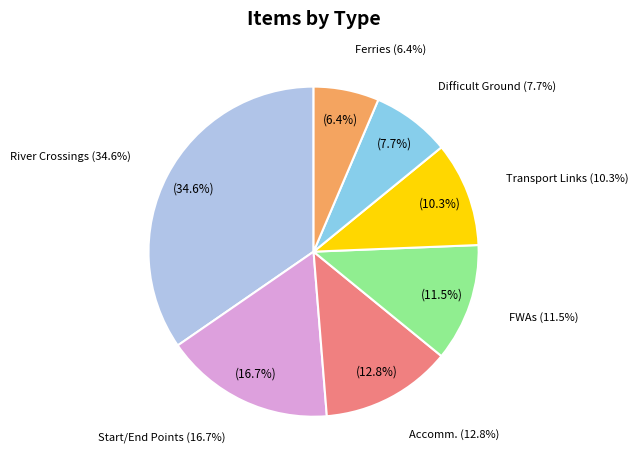

Which category has the biggest portion of the pie?

River Crossings